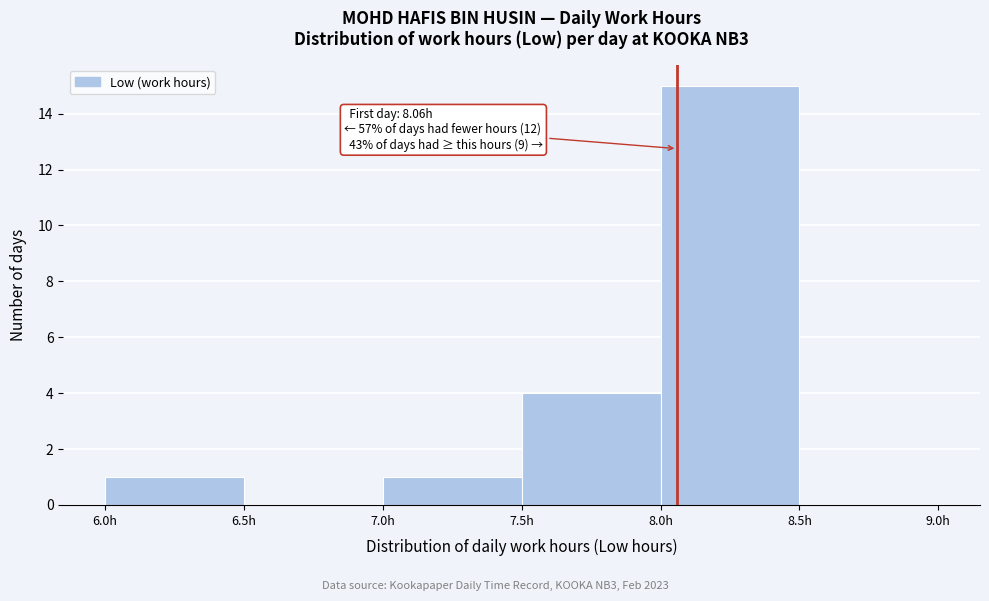

Over which range of the x-axis is the bar tallest?

8.0 to 8.5